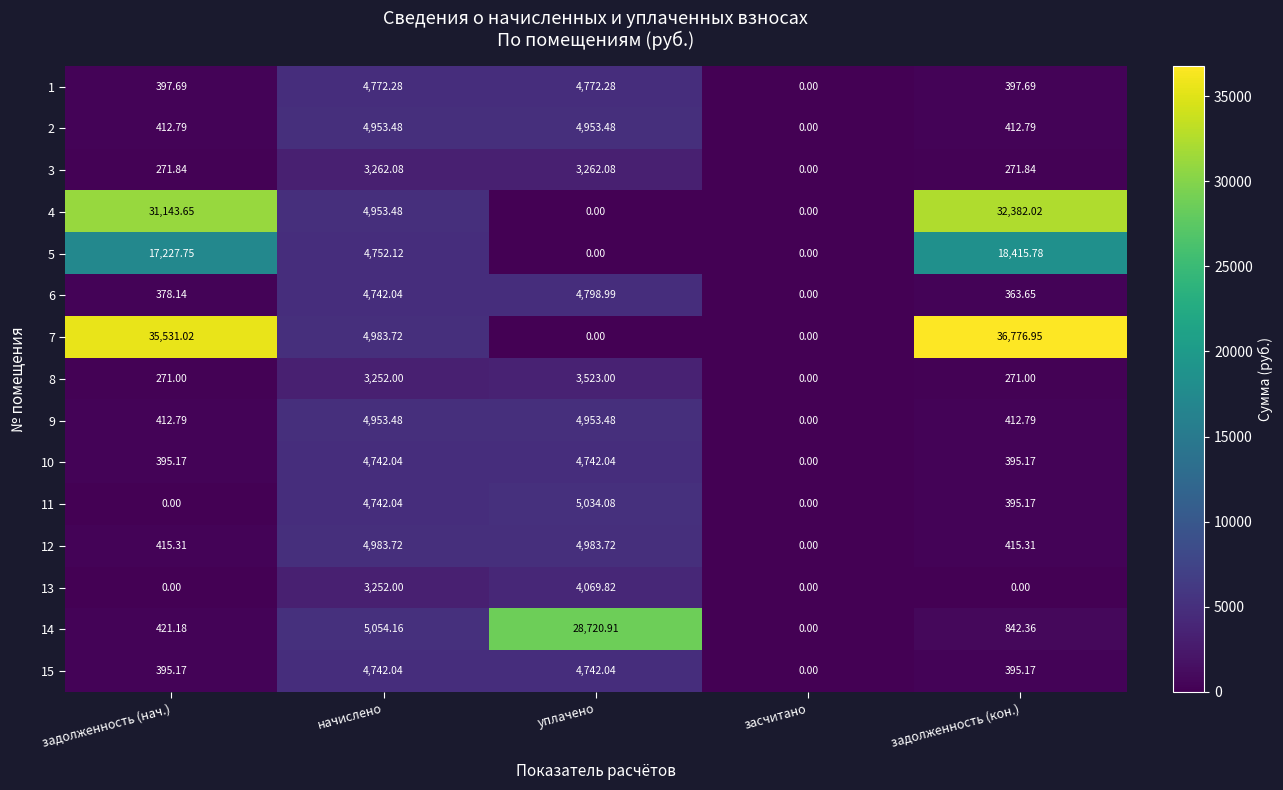

Is the value of 2 at уплачено greater than the value of 14 at засчитано?

Yes